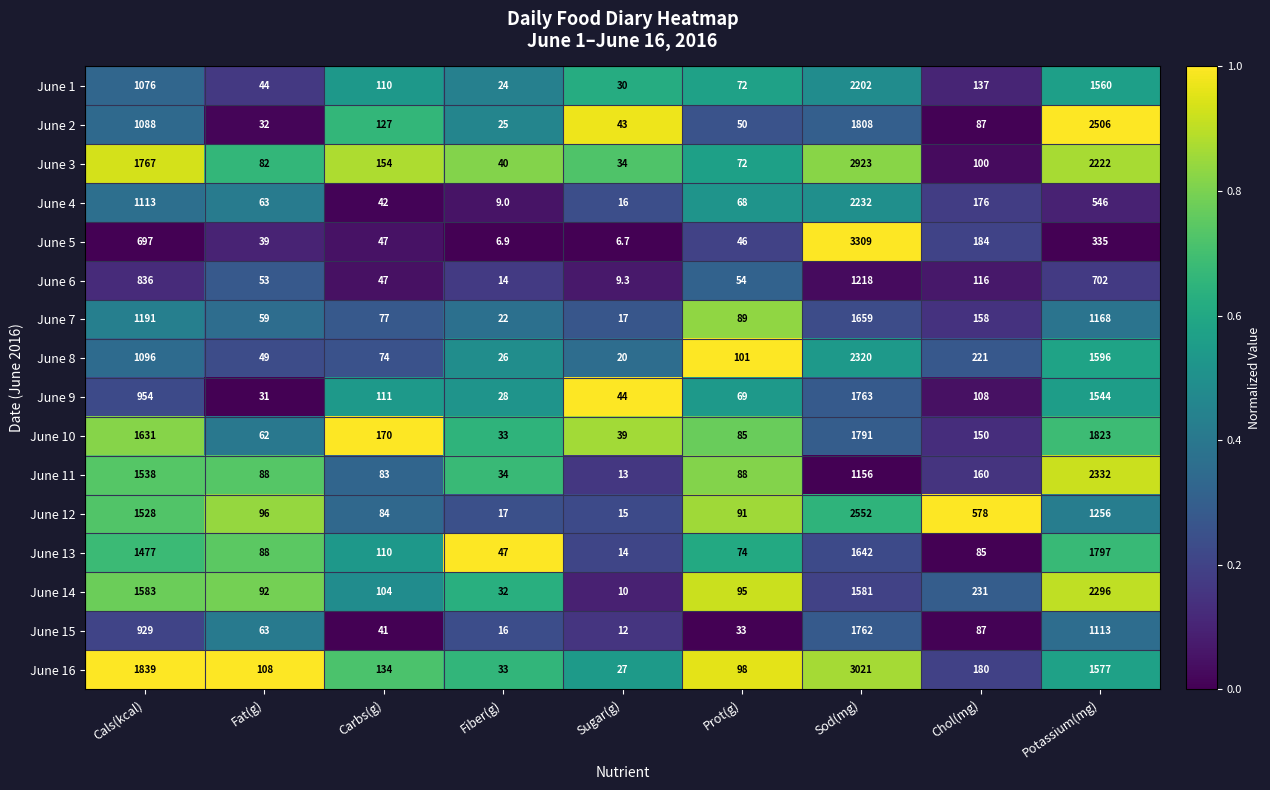

At which label is June 2 closest to 1265?

Cals(kcal)